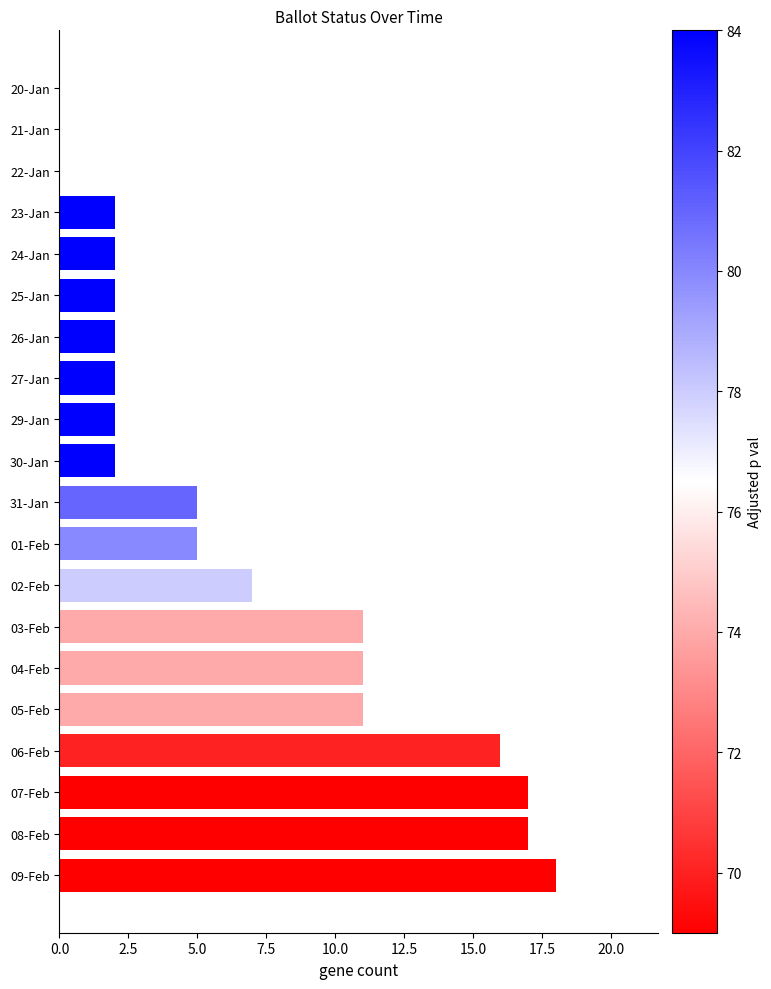

At which category does the chart reach its peak across all series?

09-Feb